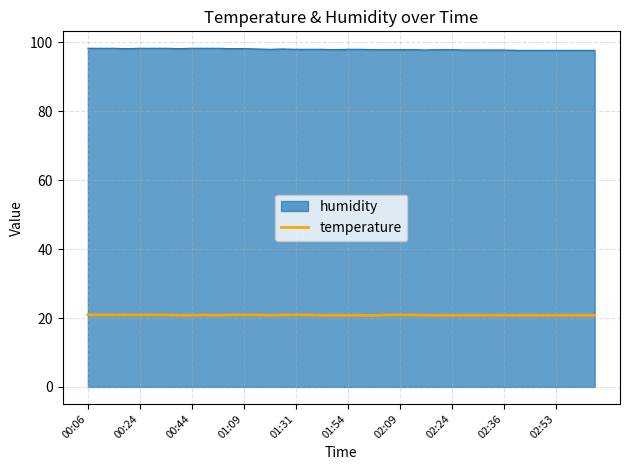

True or false: temperature and humidity cross at least once.

False